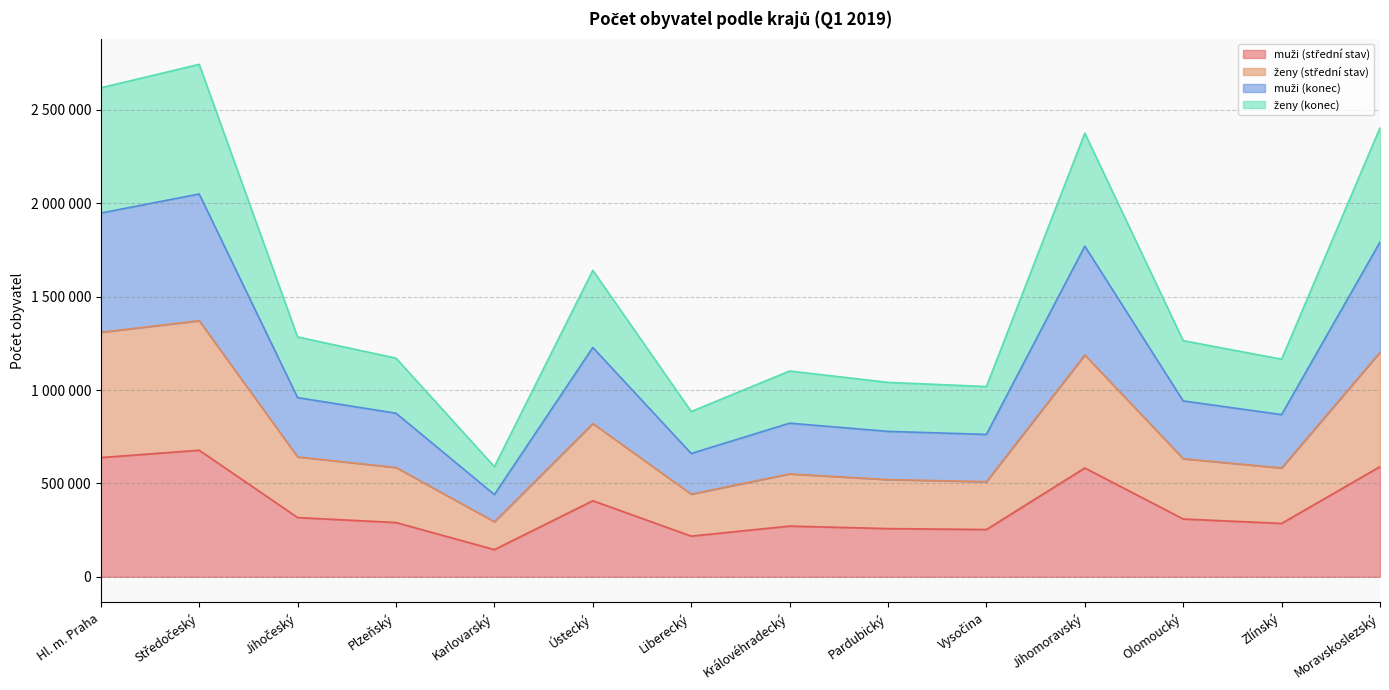

True or false: muži (střední stav) and ženy (střední stav) intersect in this chart.

False